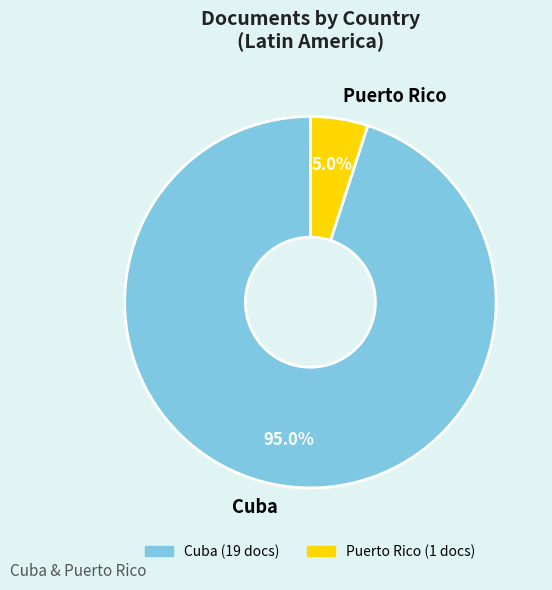

Which category accounts for the majority?

Cuba